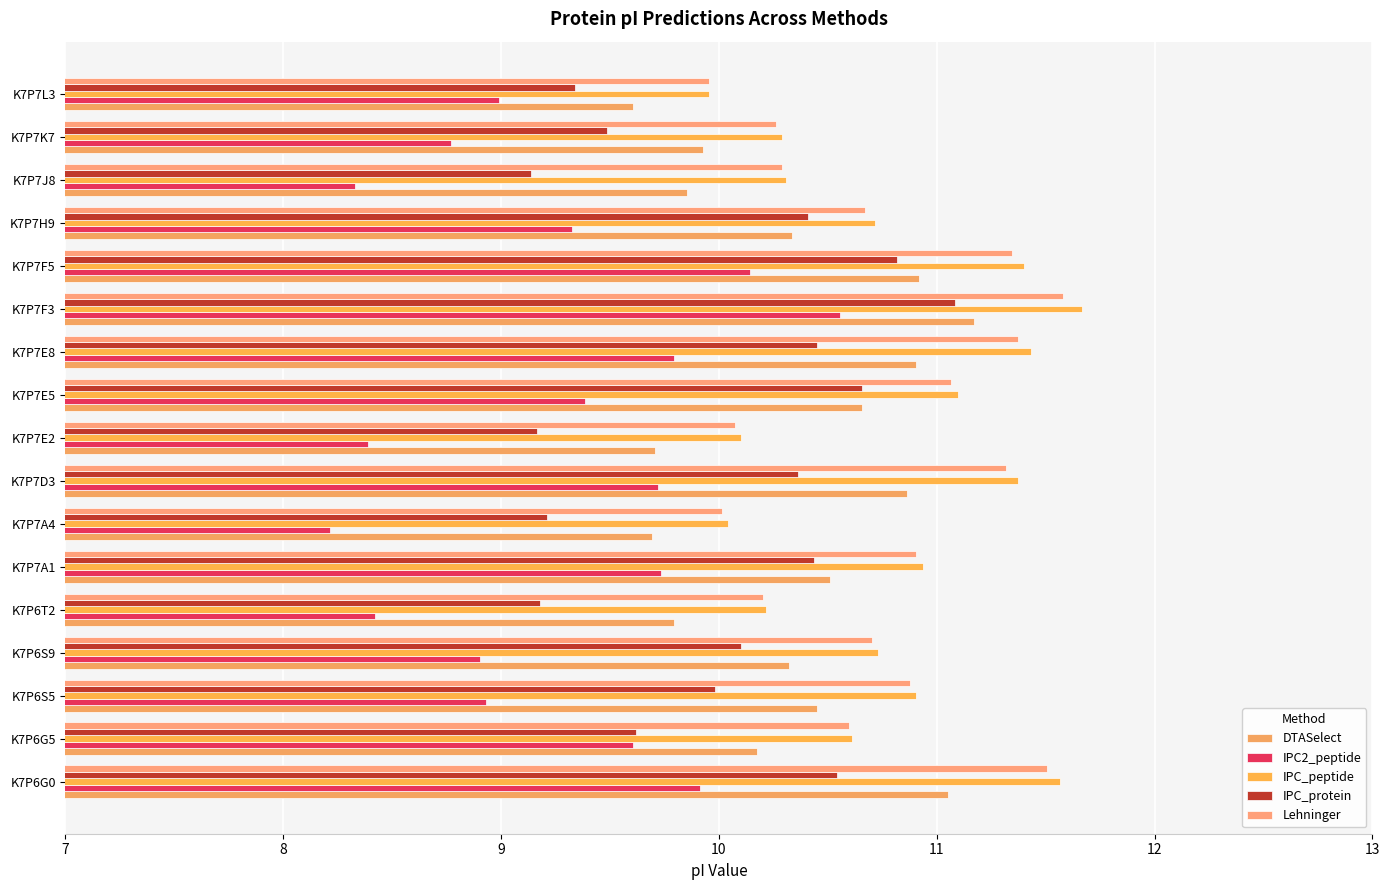

What are all the series names shown in the legend?

DTASelect, IPC2_peptide, IPC_peptide, IPC_protein, Lehninger